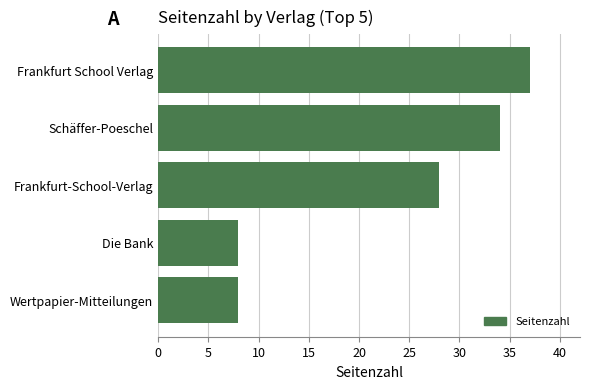

What value does the data have at Frankfurt-School-Verlag?

28